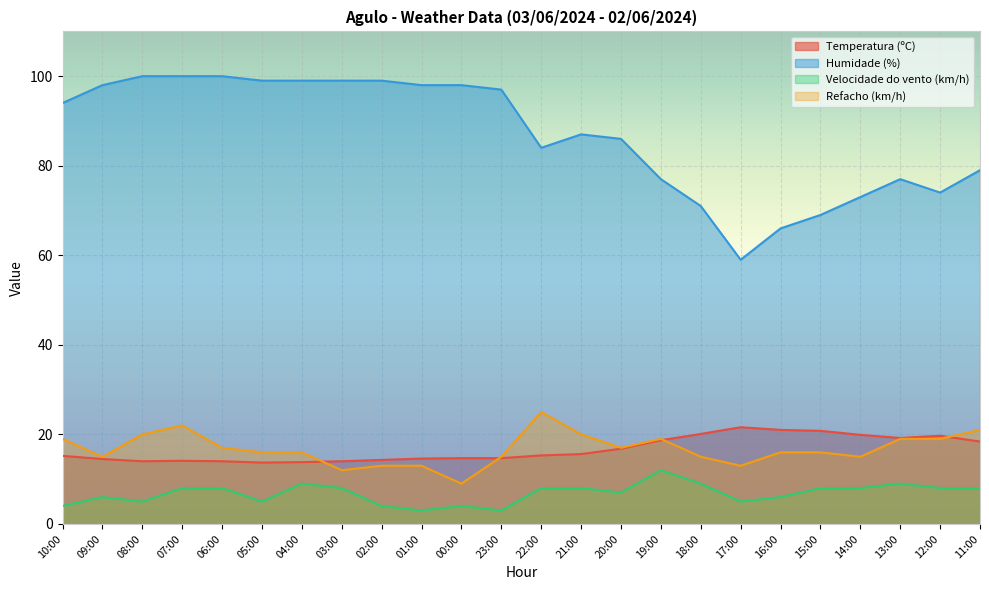

Which series changed the most between 22:00 and 19:00?

Humidade (%)